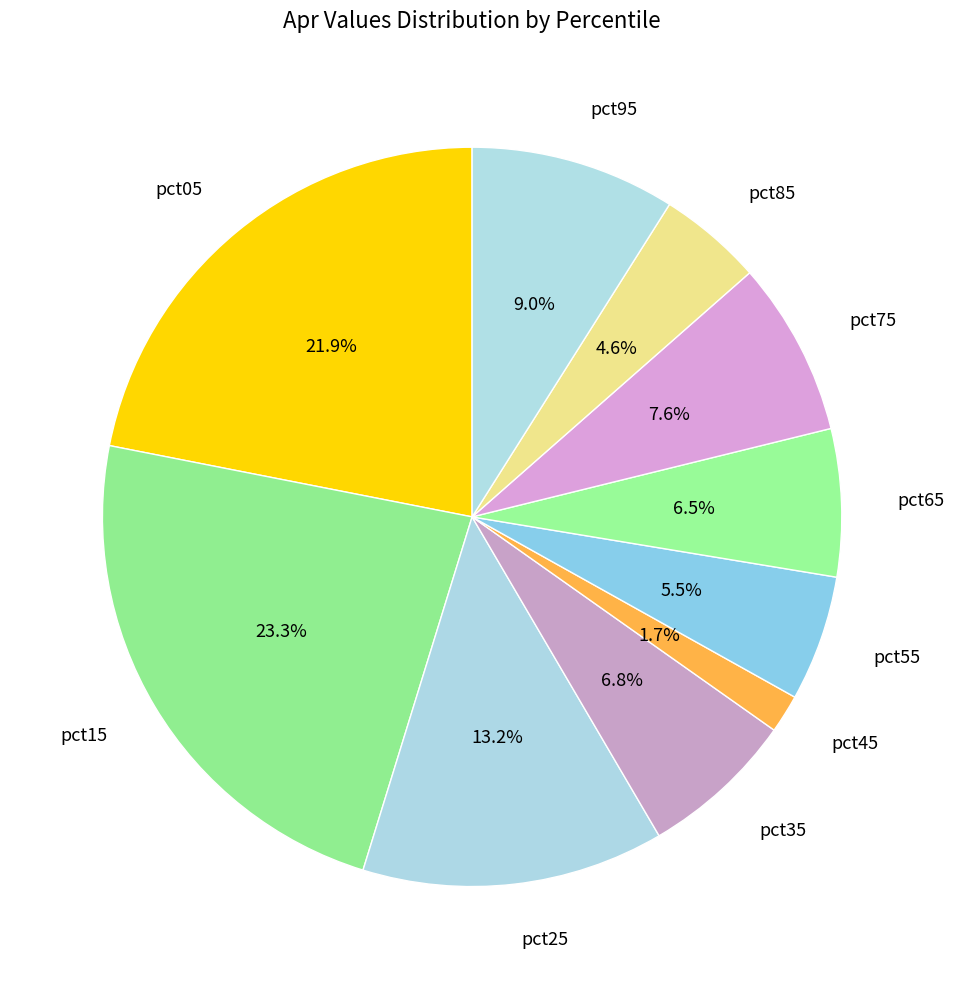

How many segments does this pie chart have?

10